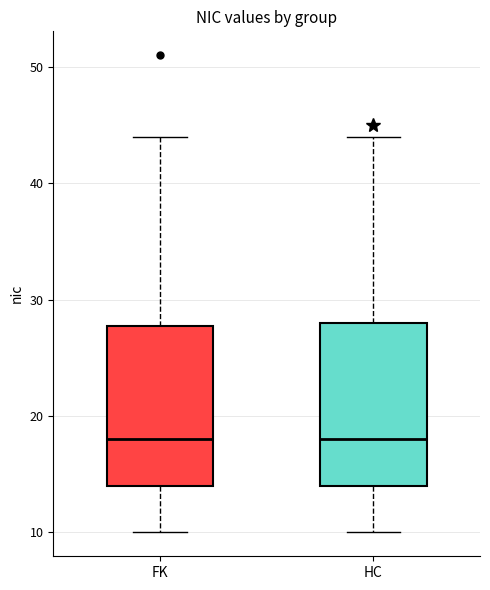

Where is the lower edge of the box for FK on the y-axis? The values are not printed on the chart, so give them approximately, as read against the axis.

14